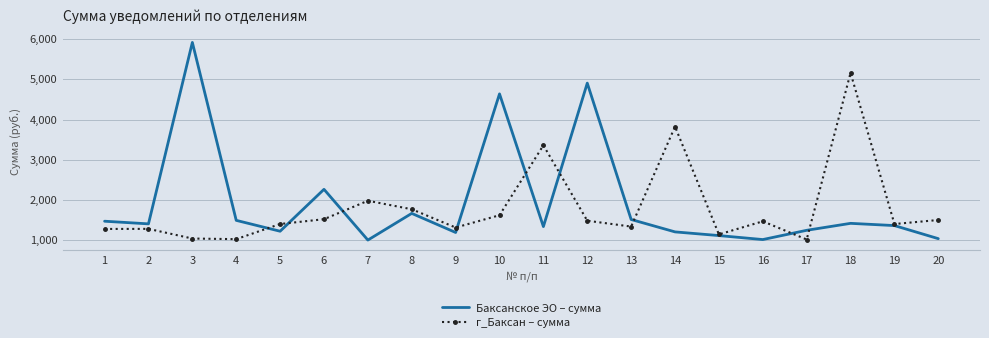

Which series has the widest spread of values?

Баксанское ЭО – сумма